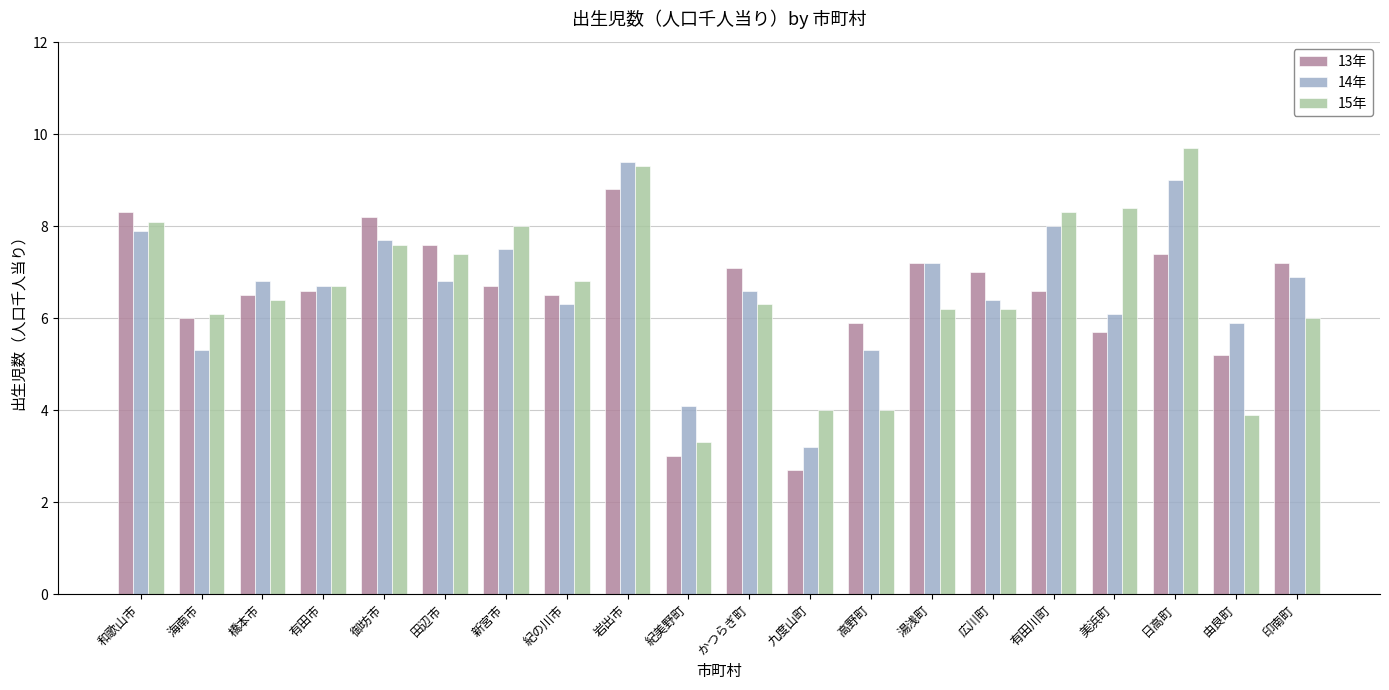

Which series has the widest spread of values?

15年